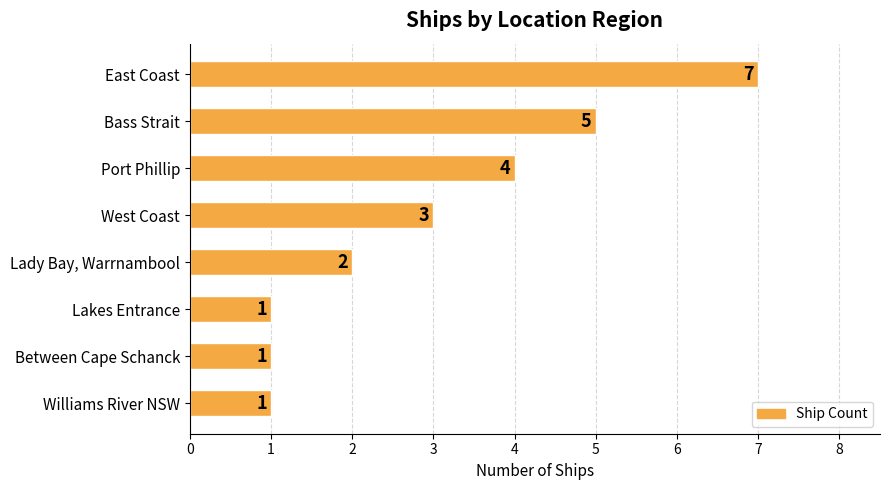

The value at Between Cape Schanck is 1. True or false?

True